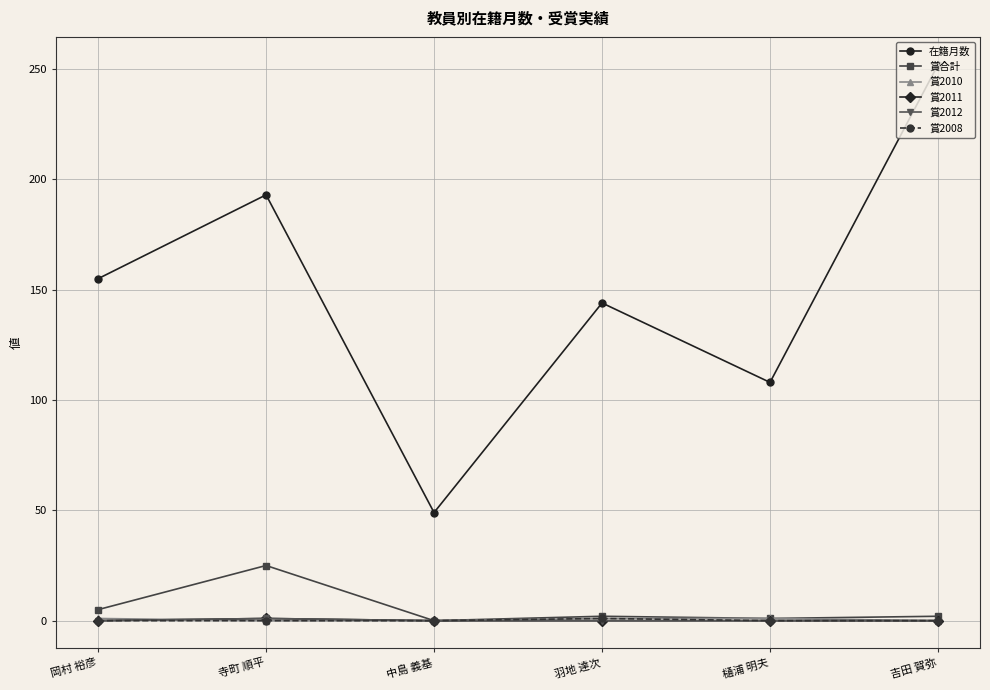

True or false: 賞2008 and 賞2010 cross at least once.

False